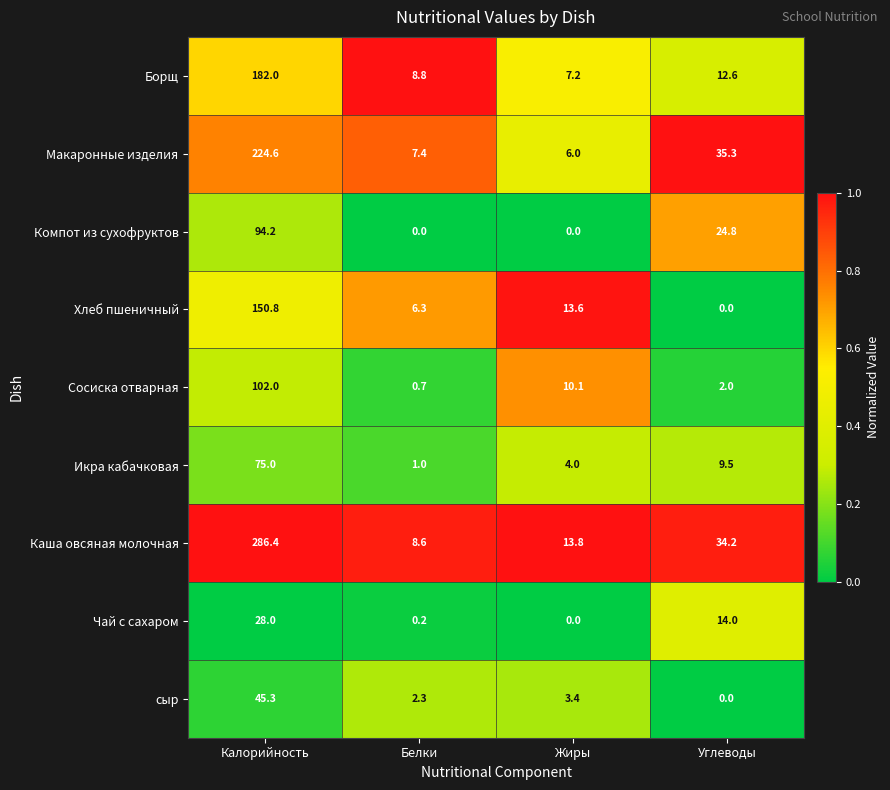

Which label corresponds to the largest value in the chart?

Калорийность